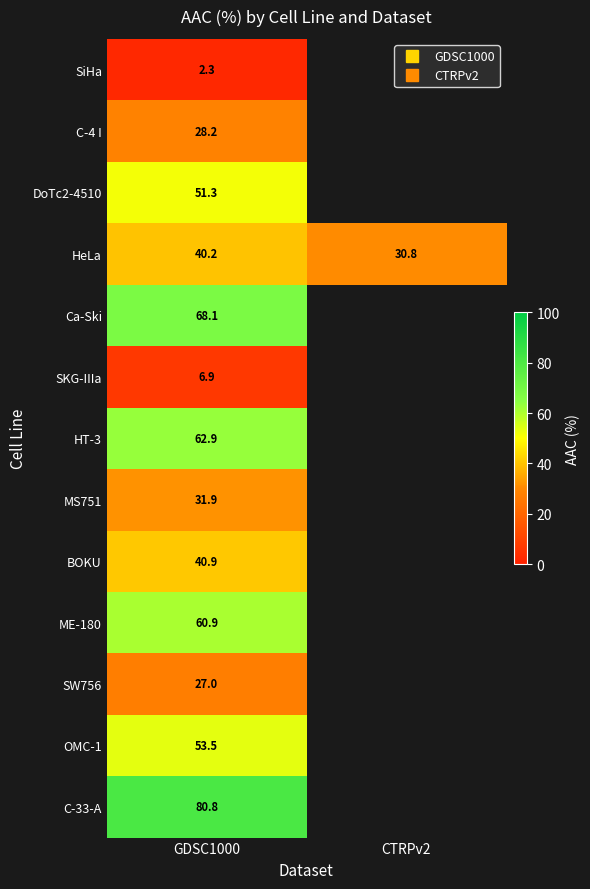

Which series has the widest spread of values?

HeLa